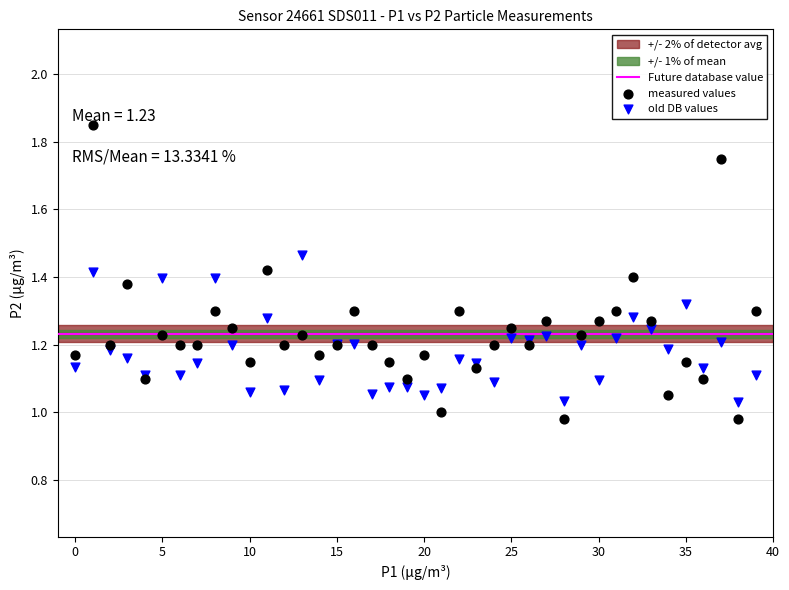

Which series has the widest spread of Y values?

measured values